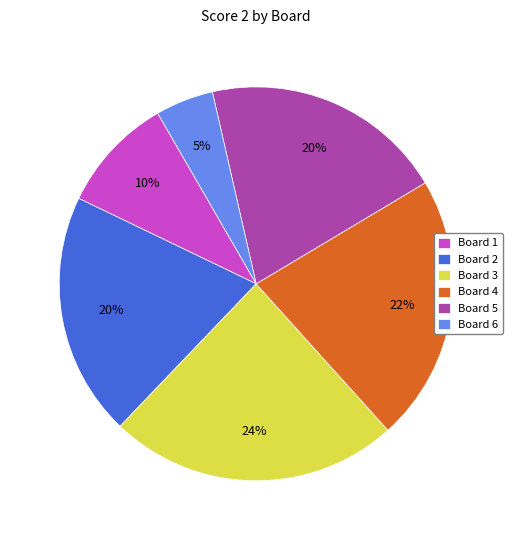

Is there any slice that represents more than half of the pie?

No